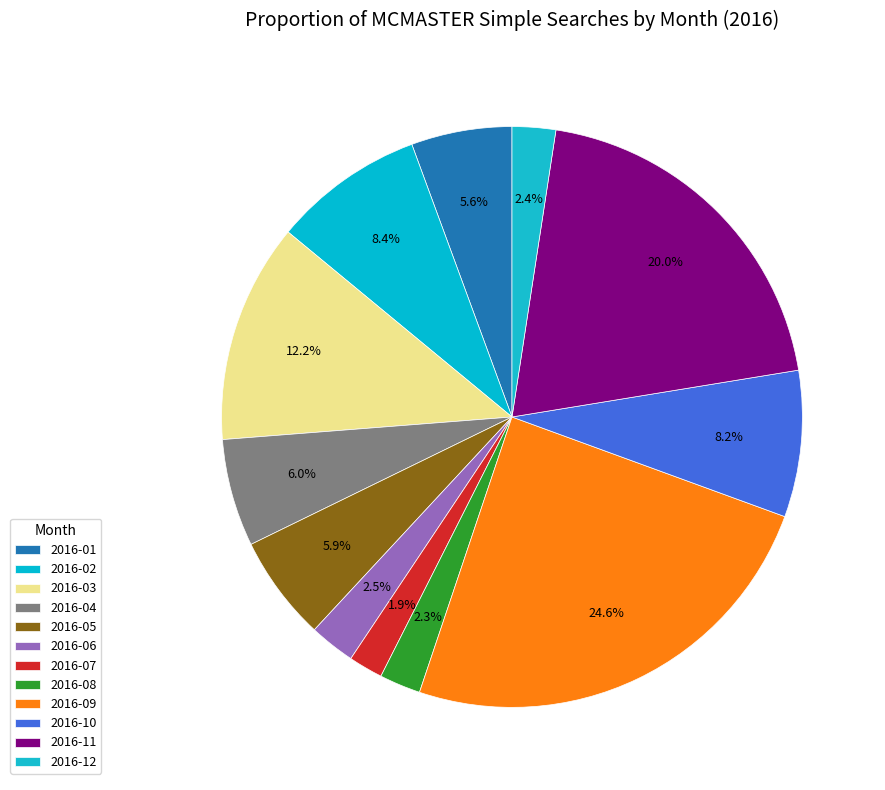

How many slices are in this pie chart?

12